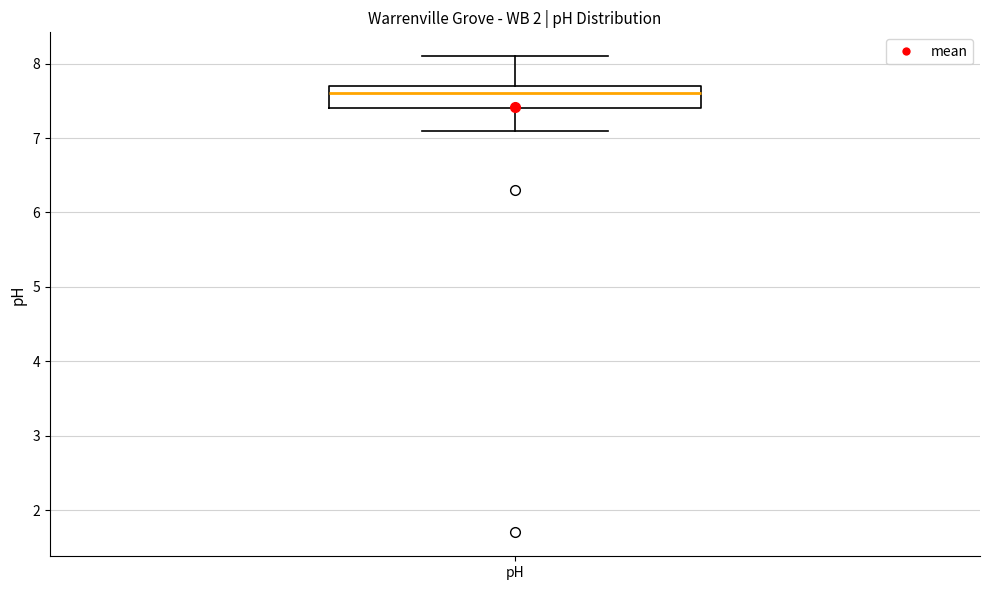

Transcribe this box plot: give where the median line is, the range the box spans, and where the two whiskers end, as read against the y-axis. The values are not printed on the chart, so give them approximately, as read against the axis.

median 7.6, box 7.4 to 7.7, whiskers 7.1 to 8.1